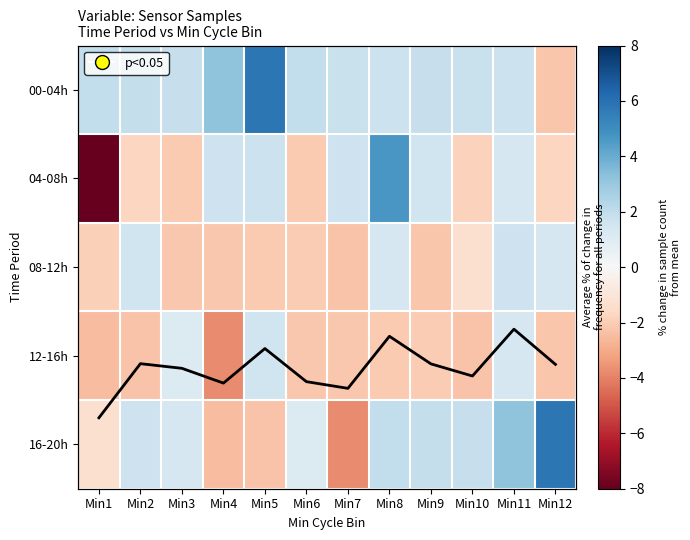

Reading left to right, transcribe all the data shown in this chart.

00-04h: Min1=2.0	Min2=1.9	Min3=1.8	Min4=3.2	Min5=5.8	Min6=2.0	Min7=1.8	Min8=1.7	Min9=1.9	Min10=1.8	Min11=1.7	Min12=-2.2
04-08h: Min1=-8.0	Min2=-1.7	Min3=-2.1	Min4=1.7	Min5=1.7	Min6=-2.1	Min7=1.7	Min8=4.7	Min9=1.6	Min10=-1.8	Min11=1.4	Min12=-1.7
08-12h: Min1=-1.9	Min2=1.6	Min3=-2.2	Min4=-2.1	Min5=-2.1	Min6=-2.0	Min7=-2.3	Min8=1.4	Min9=-2.2	Min10=-1.3	Min11=1.6	Min12=1.3
12-16h: Min1=-2.5	Min2=-2.3	Min3=1.1	Min4=-3.8	Min5=1.6	Min6=-2.2	Min7=-2.1	Min8=-2.1	Min9=-2.0	Min10=-2.3	Min11=1.4	Min12=-2.2
16-20h: Min1=-1.3	Min2=1.6	Min3=1.3	Min4=-2.5	Min5=-2.3	Min6=1.1	Min7=-3.8	Min8=2.0	Min9=1.9	Min10=1.8	Min11=3.2	Min12=5.8